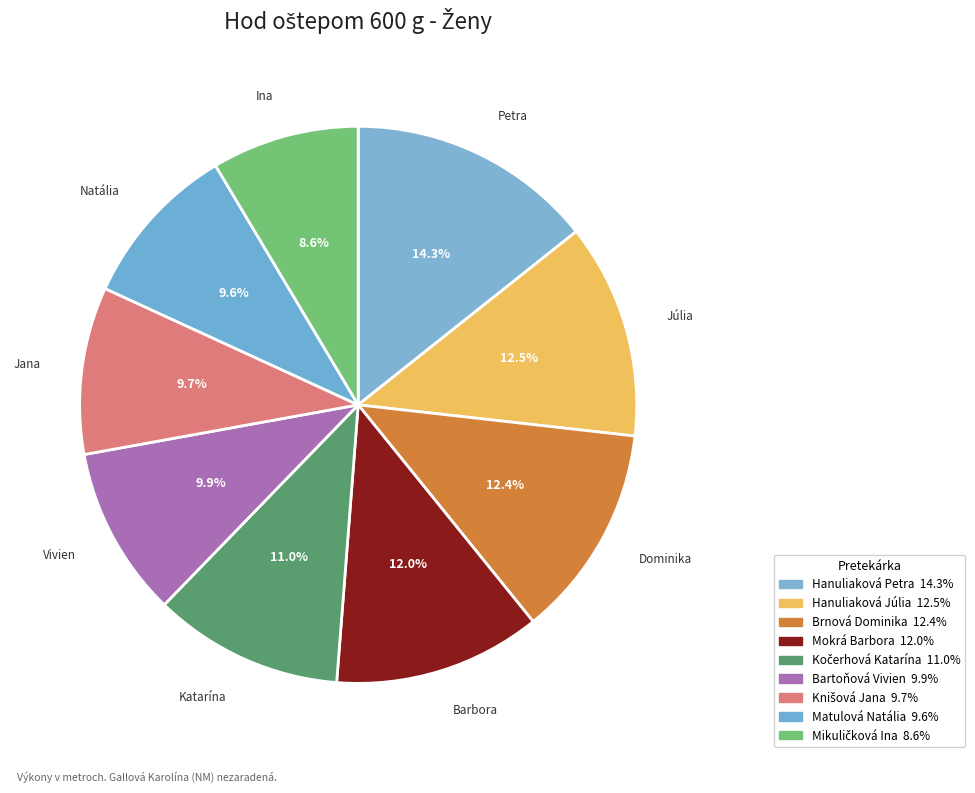

How many segments does this pie chart have?

9